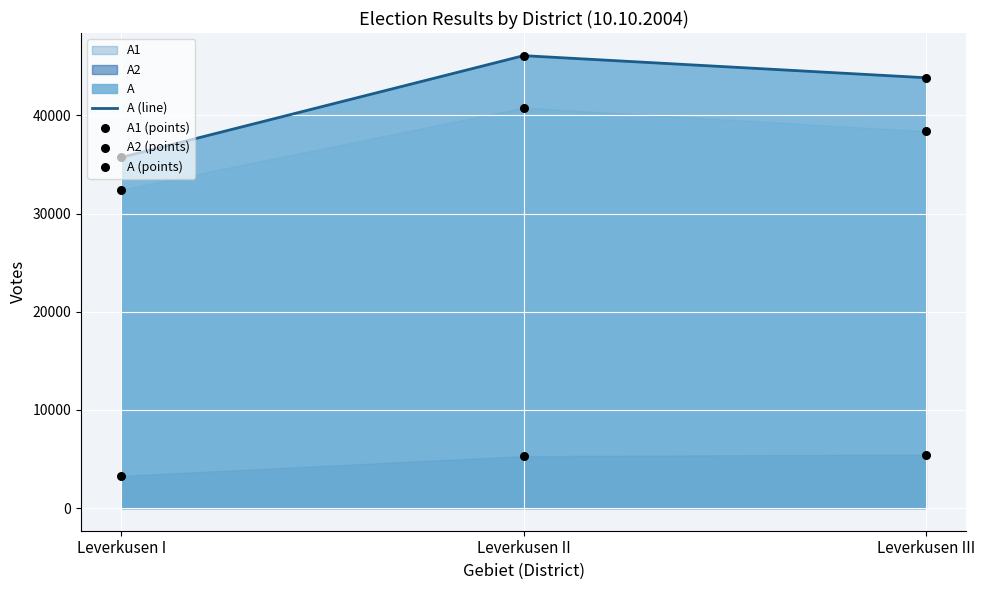

Which series has the largest total across all categories?

A (line)